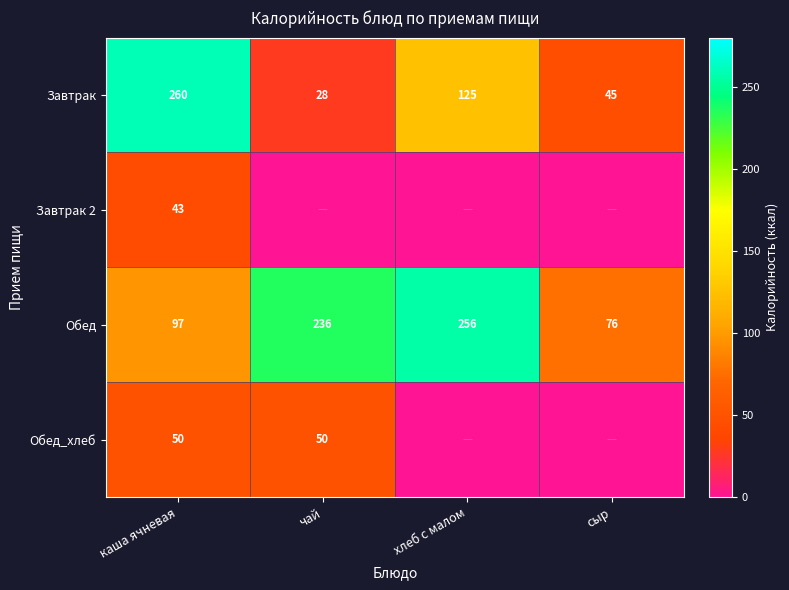

What is the lowest value of the Обед series?

76